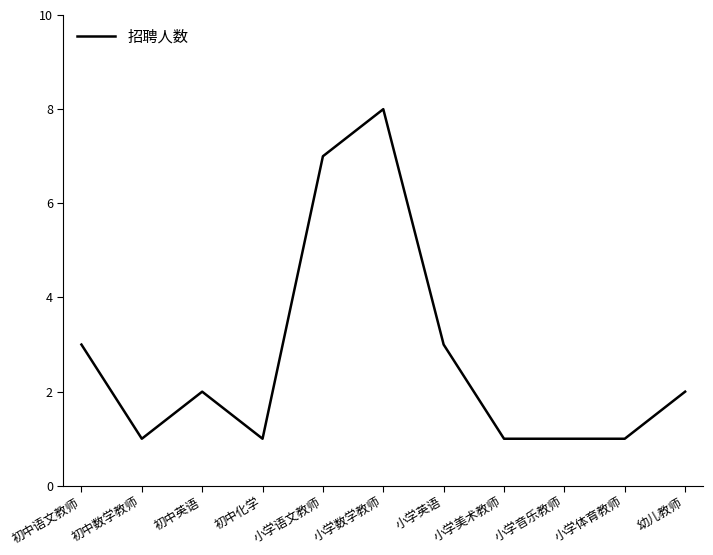

What is the change in value from 小学数学教师 to 幼儿教师?

-6